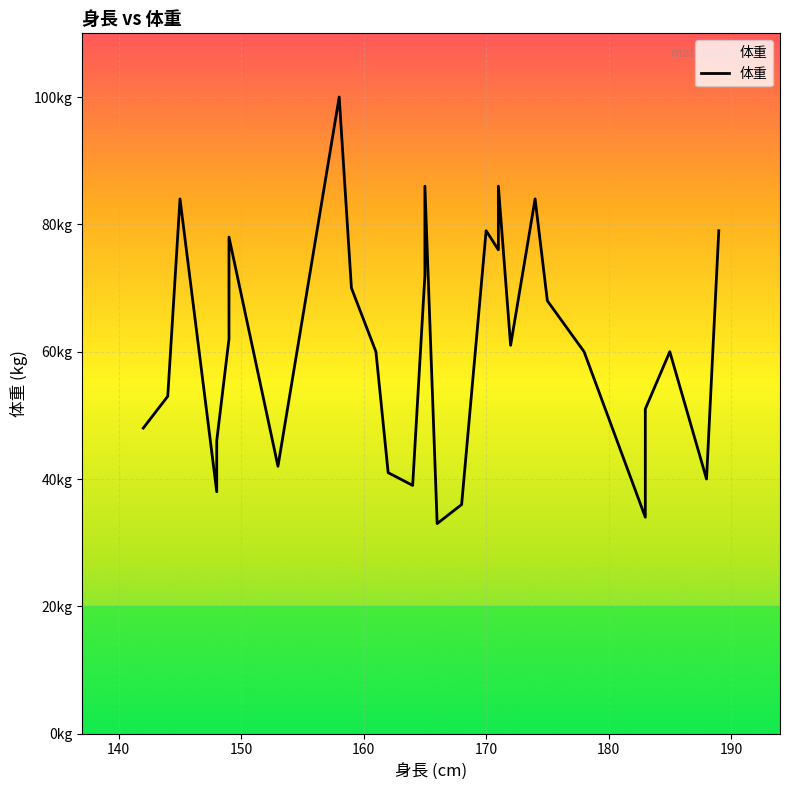

What is the value of the 18th point from the left?

79